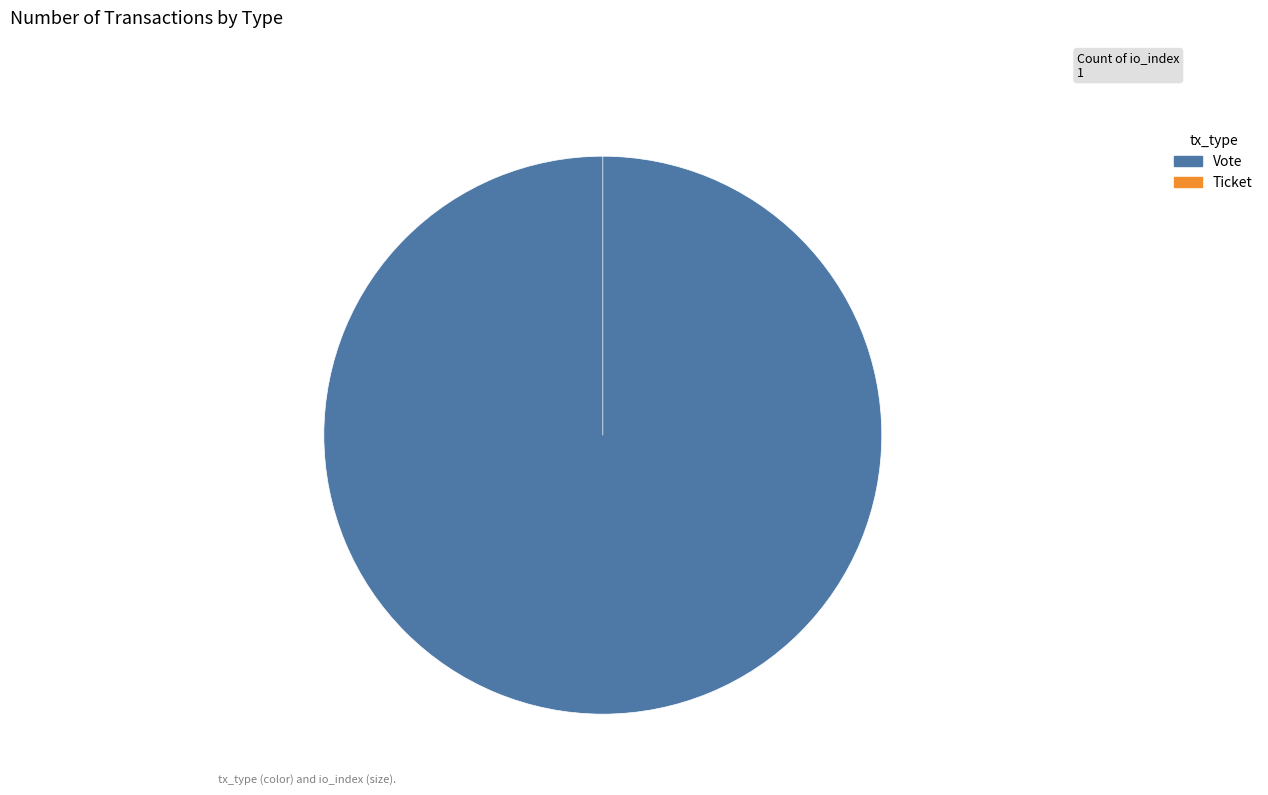

Is there any slice that represents more than half of the pie?

Yes